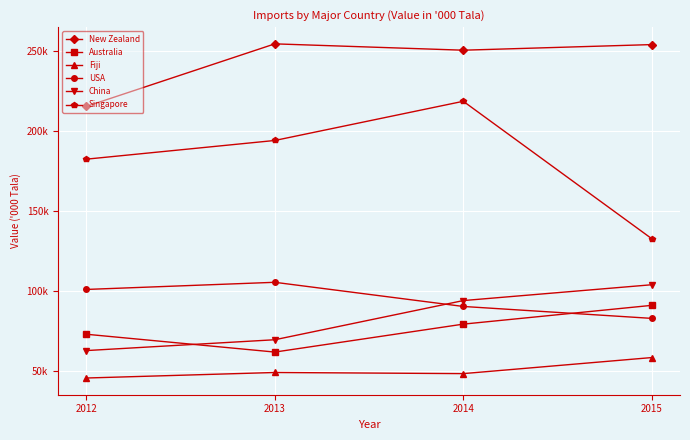

List the labels in order of China value, largest first.

2015, 2014, 2013, 2012